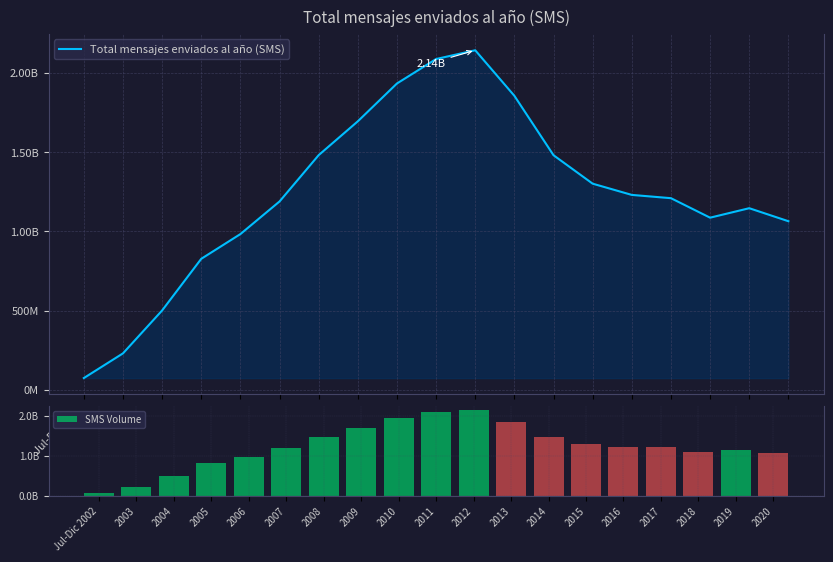

Which series changed the most between Jul-Dic 2002 and 2011?

Total mensajes enviados al año (SMS)